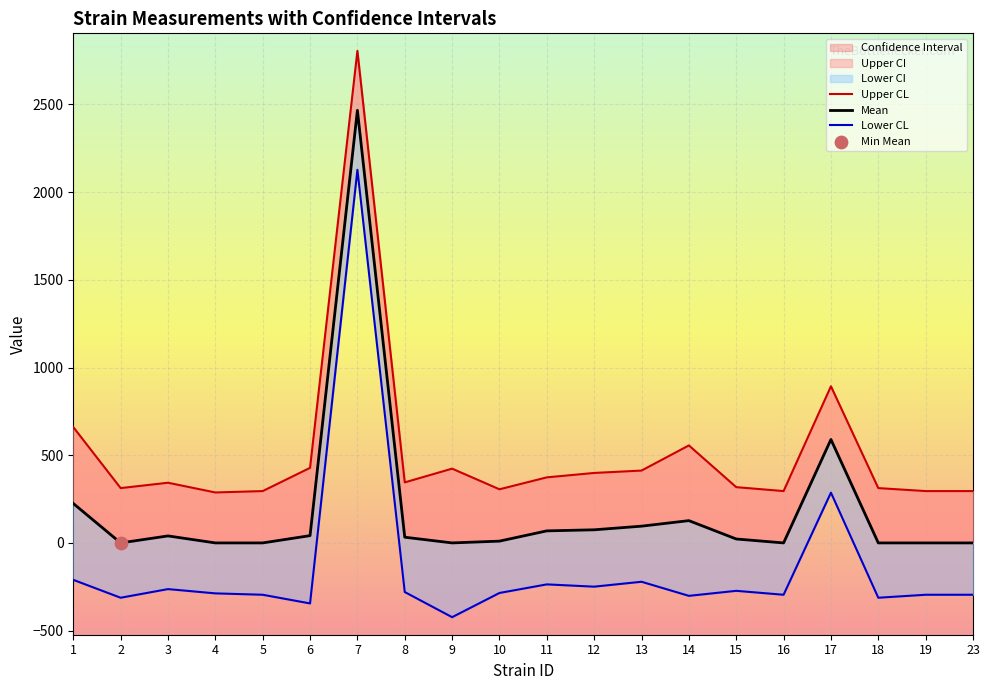

Is the value of Mean at 8 greater than the value of Upper CL at 16?

No